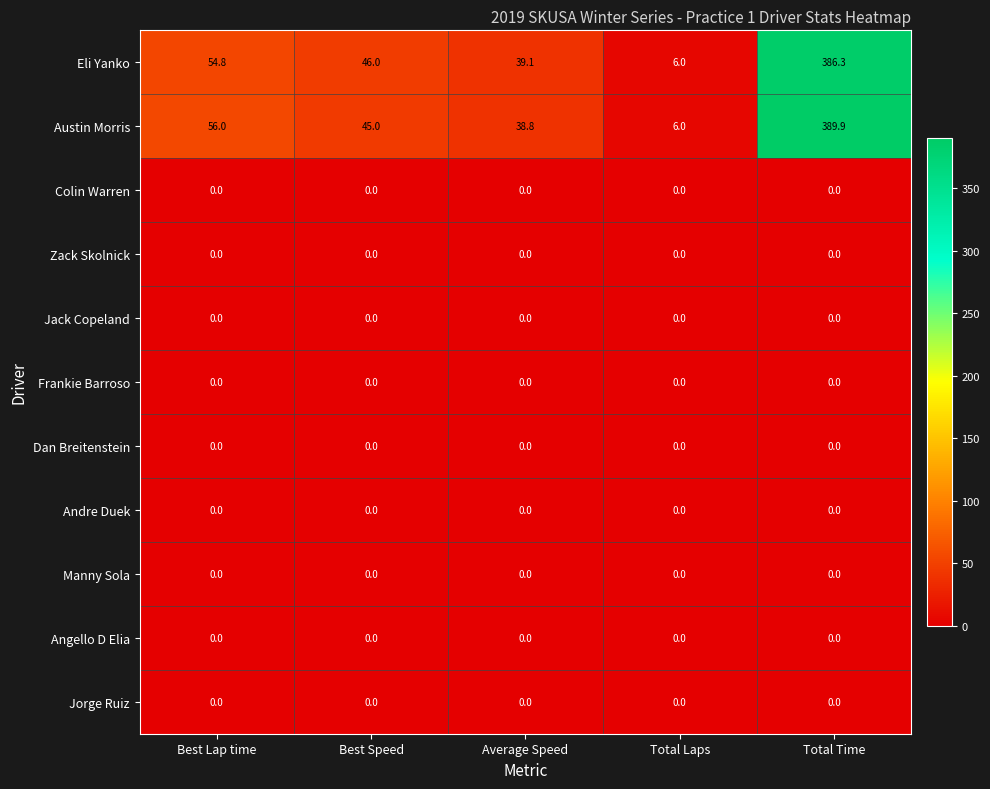

What is the total value across all series at Average Speed?

77.9